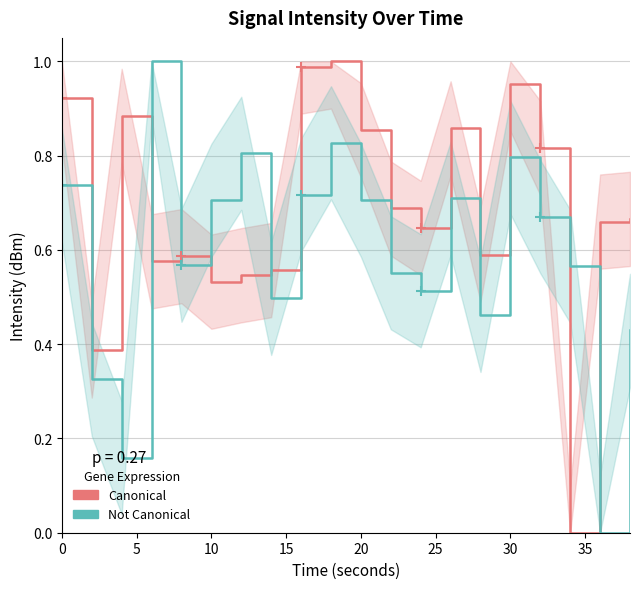

How many series are shown in this chart?

2